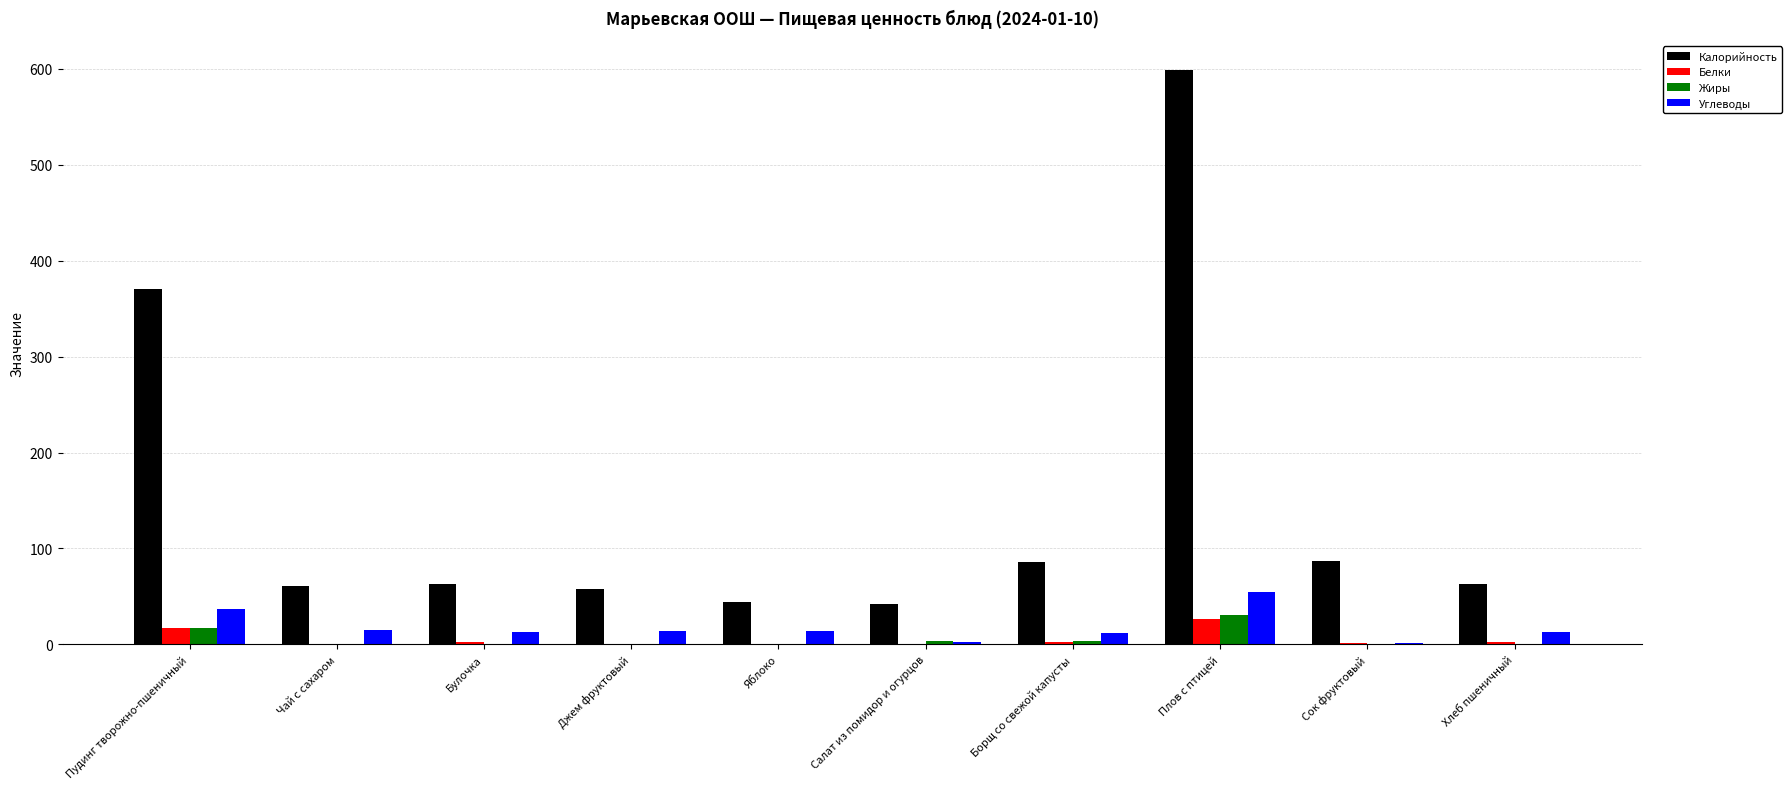

How many series are shown in this chart?

4